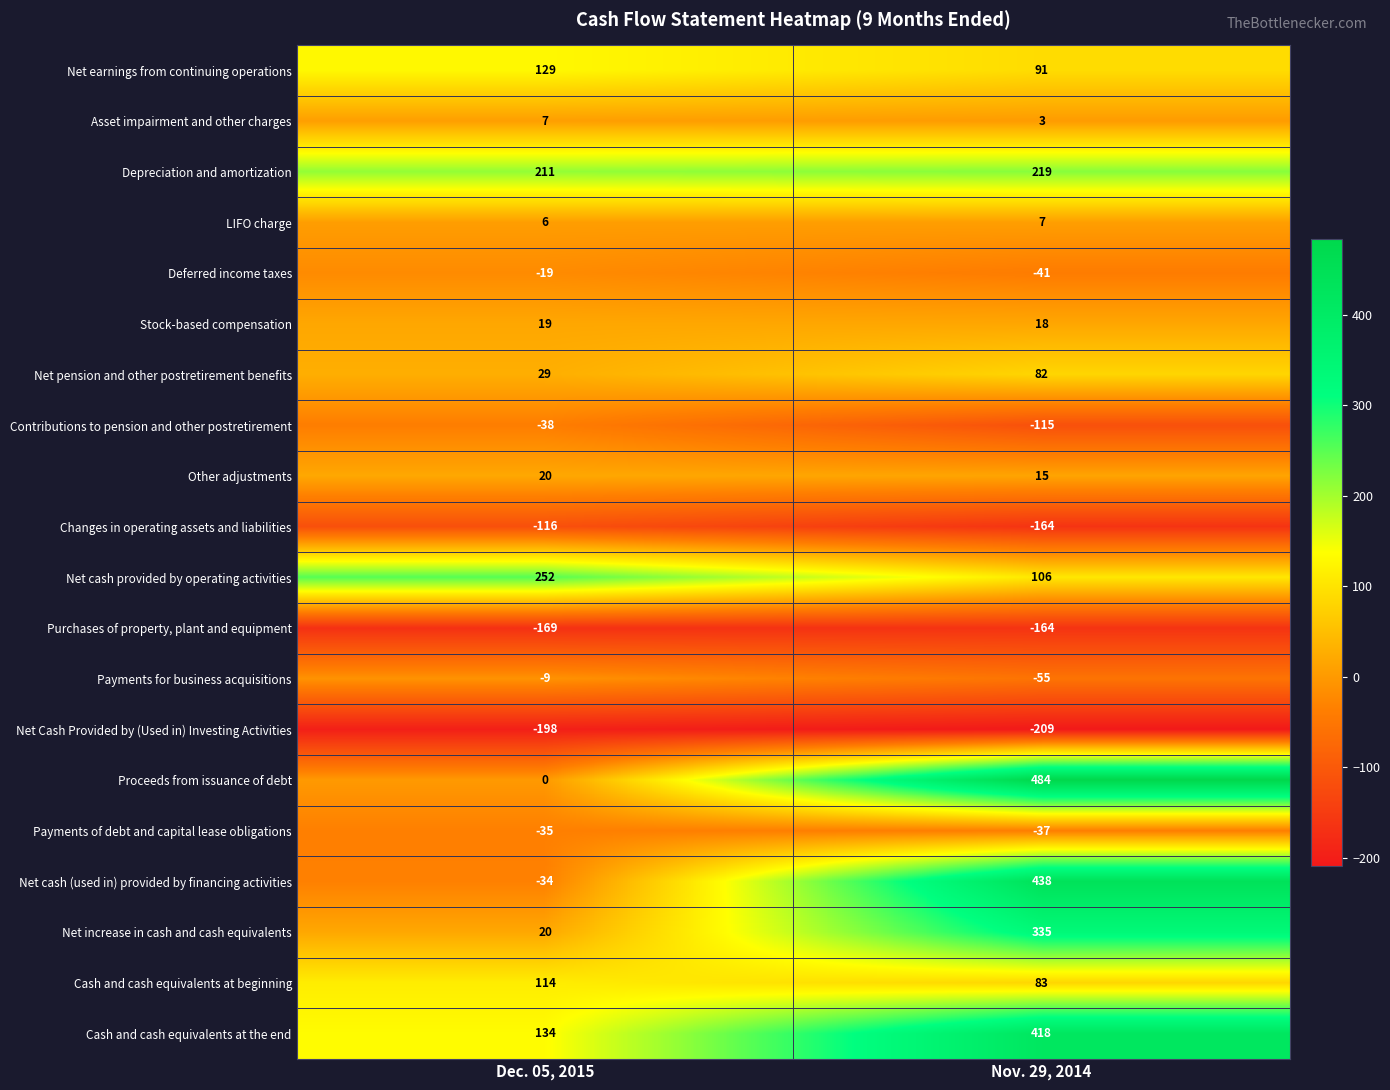

The value of Net increase in cash and cash equivalents at Dec. 05, 2015 is 35. True or false?

False